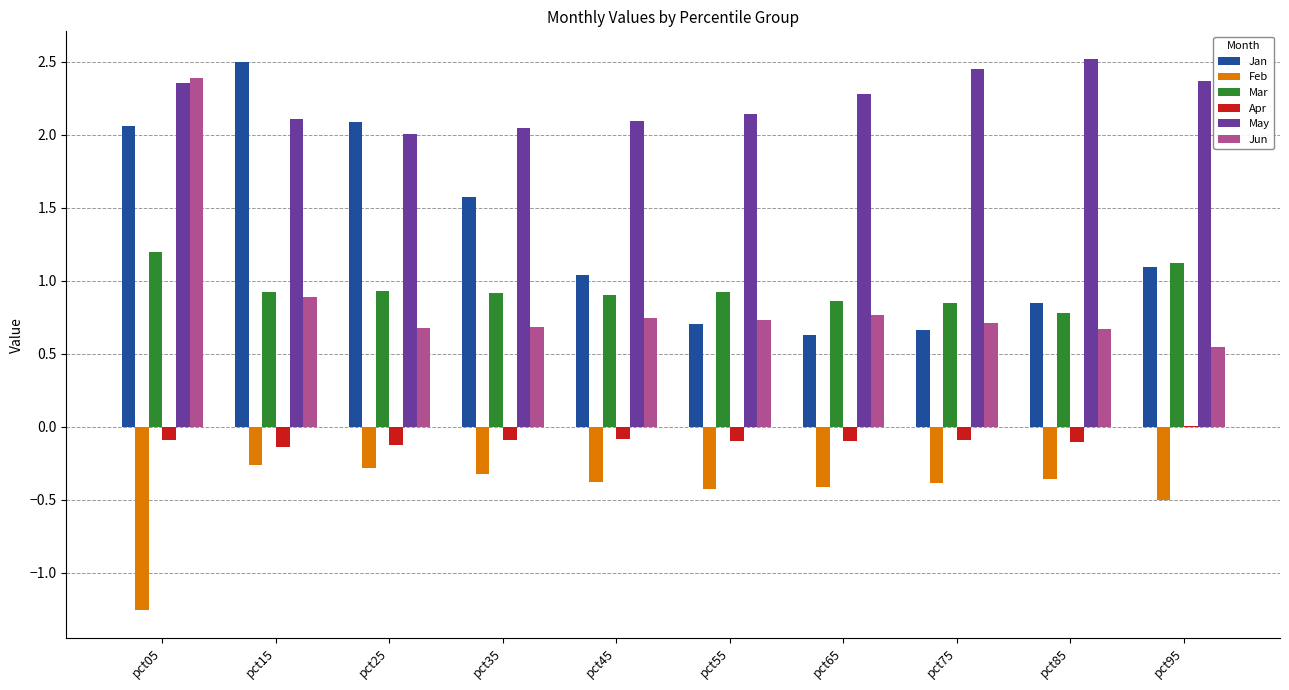

Between pct25 and pct85, which series saw the biggest shift?

Jan